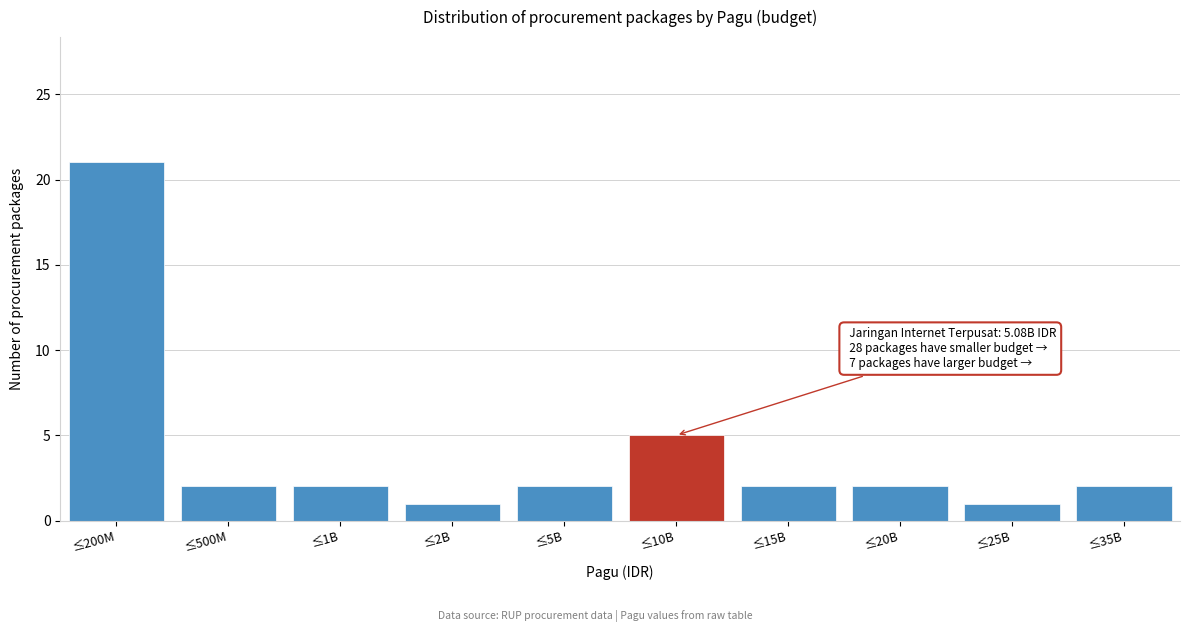

Reading left to right, extract all data points from this chart.

≤200M=21	≤500M=2	≤1B=2	≤2B=1	≤5B=2	≤10B=5	≤15B=2	≤20B=2	≤25B=1	≤35B=2